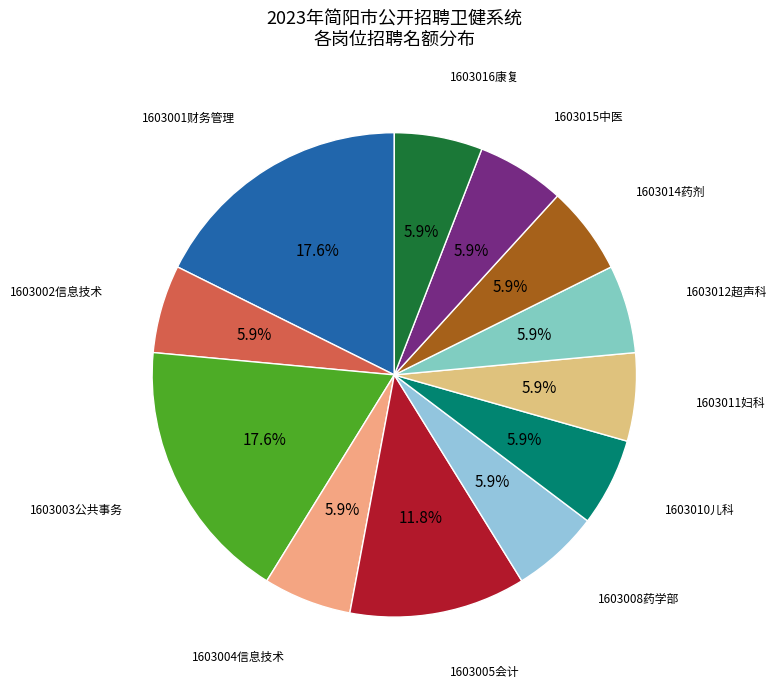

Is there a majority slice in this chart?

No